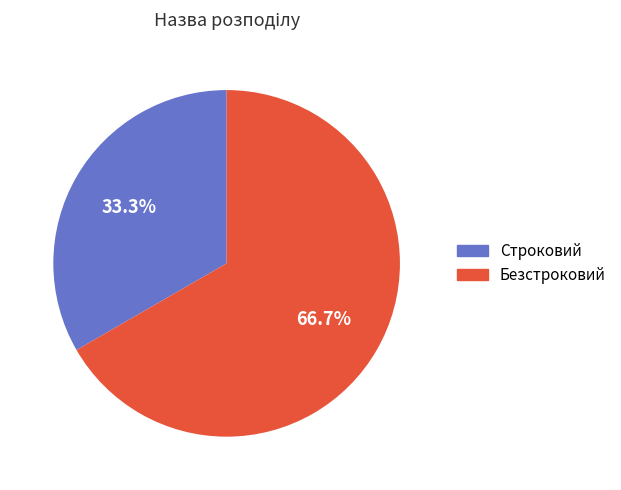

Which slice is the smallest?

Строковий